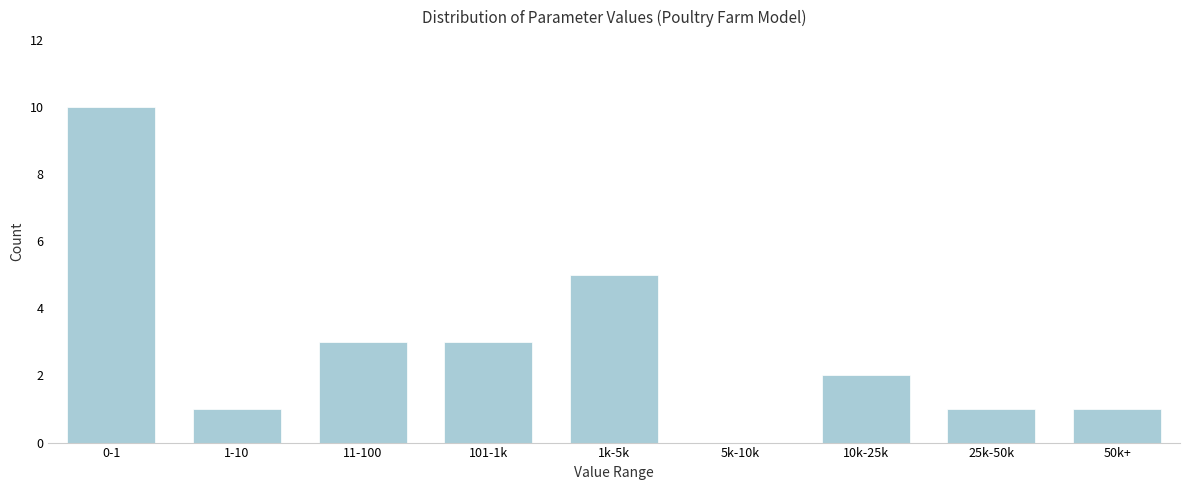

Reading left to right, list all the values displayed in this chart.

0-1=10	1-10=1	11-100=3	101-1k=3	1k-5k=5	5k-10k=0	10k-25k=2	25k-50k=1	50k+=1